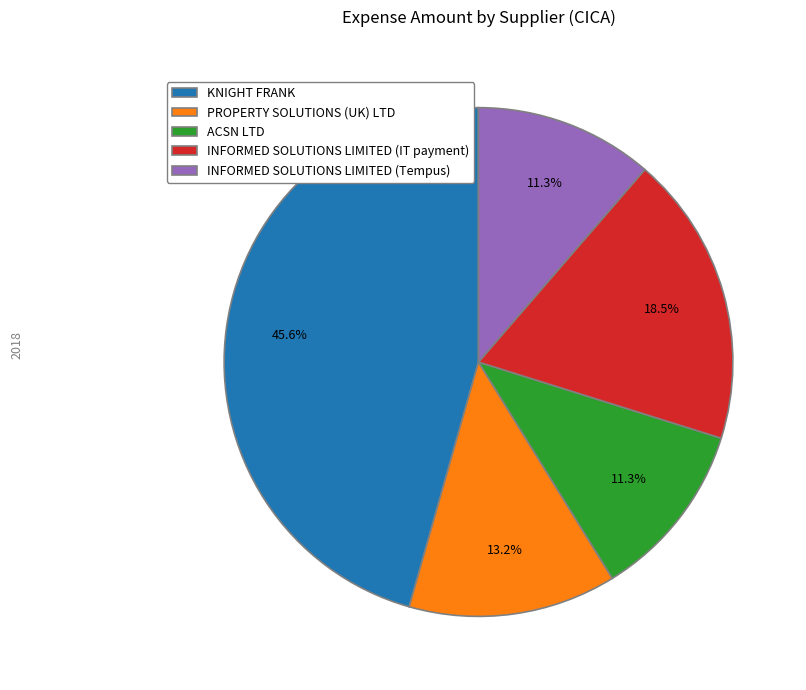

Does INFORMED SOLUTIONS LIMITED (Tempus) represent more than half of the total?

No